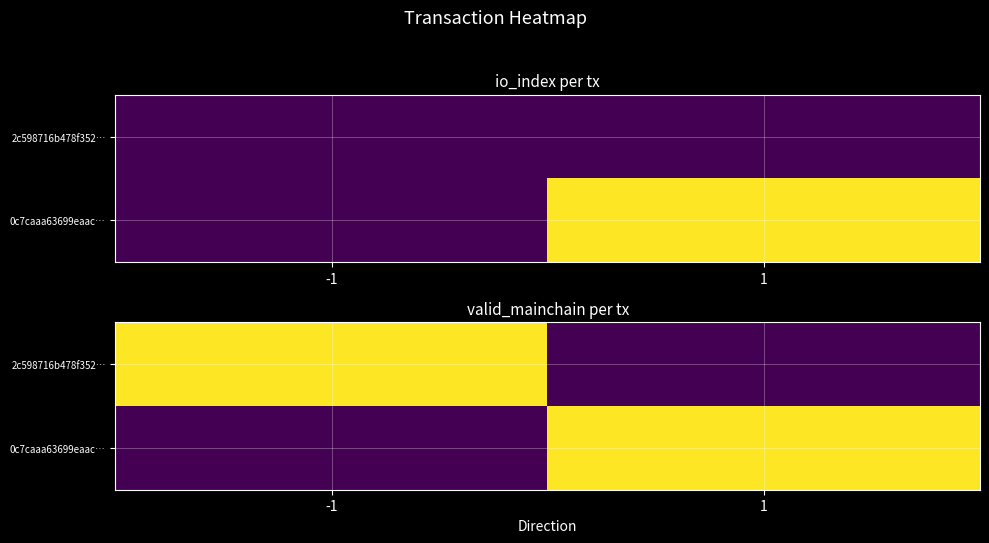

The value of 0c7caaa63699eaac… at 1 is 1. True or false?

True